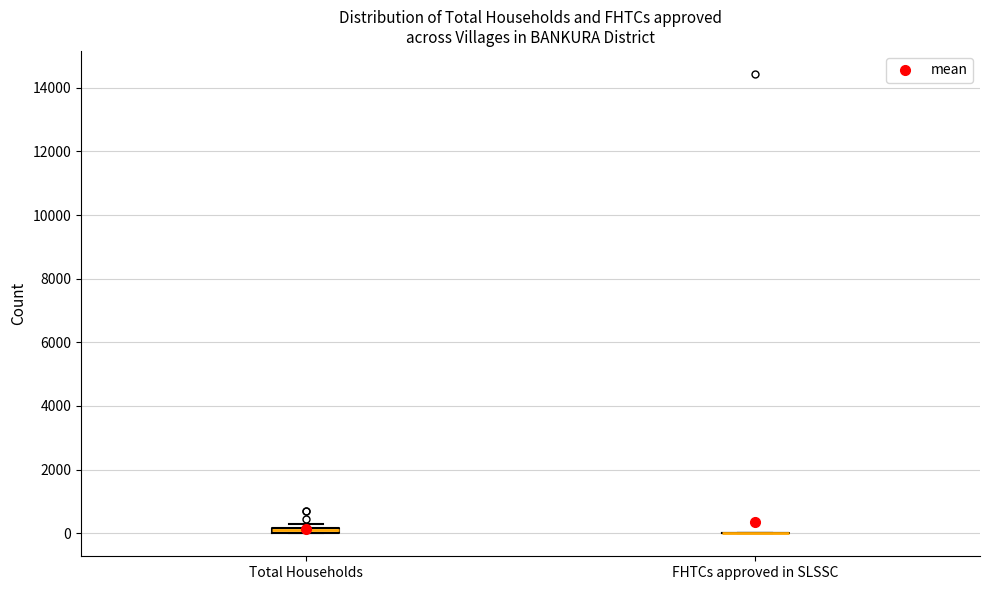

Where is the upper edge of the box for Total Households on the y-axis? The values are not printed on the chart, so give them approximately, as read against the axis.

200